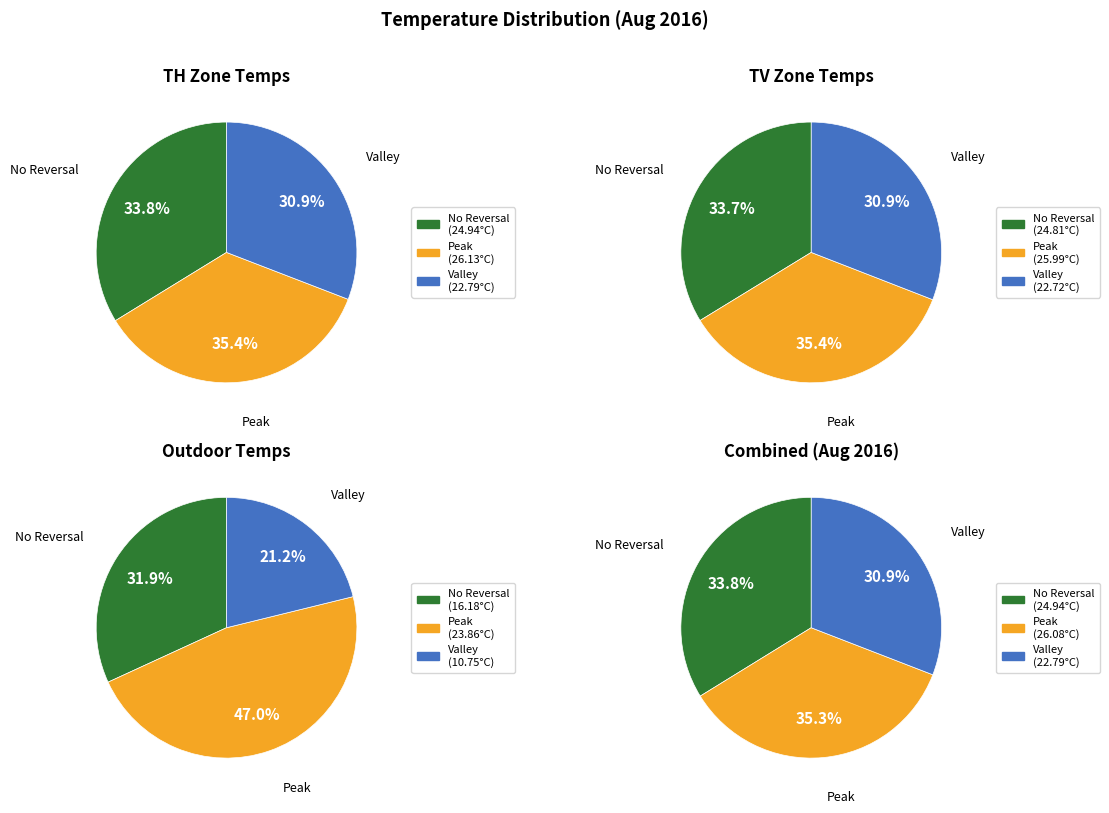

Is there any slice that represents more than half of the pie?

No